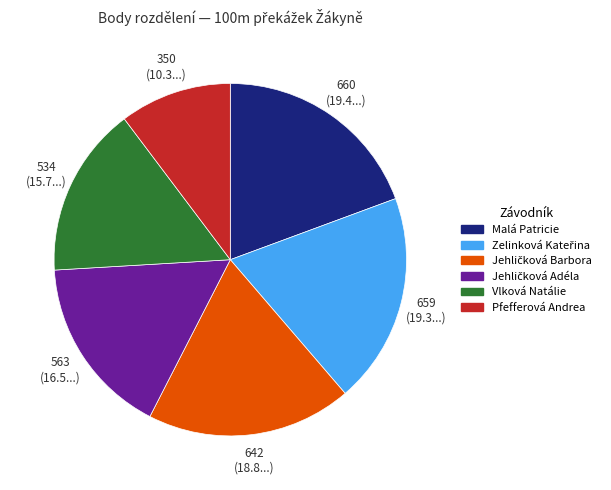

Which slice is the smallest?

350